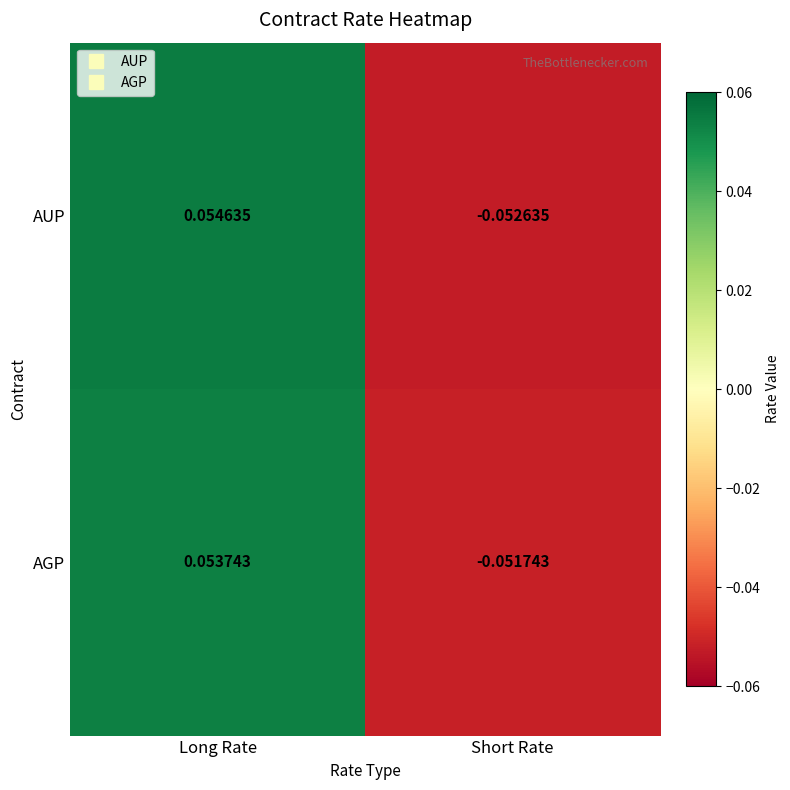

Where is AGP nearest to the value 0?

Short Rate